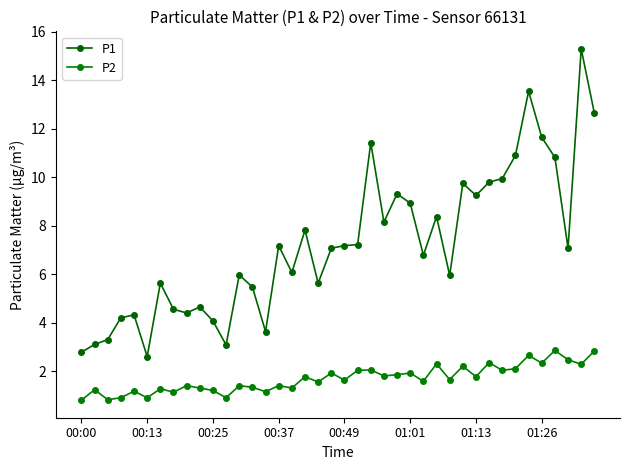

Which series has the largest range (max minus min)?

P1